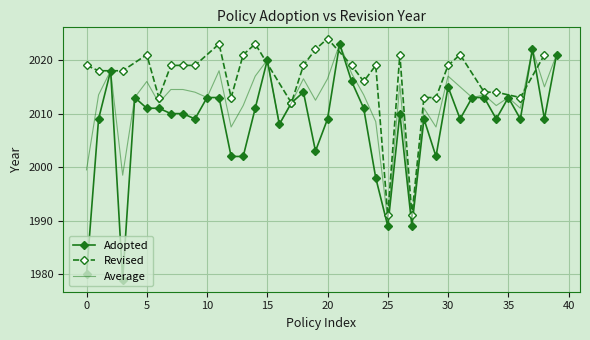

What is the change in value from 13 to 28?

+7